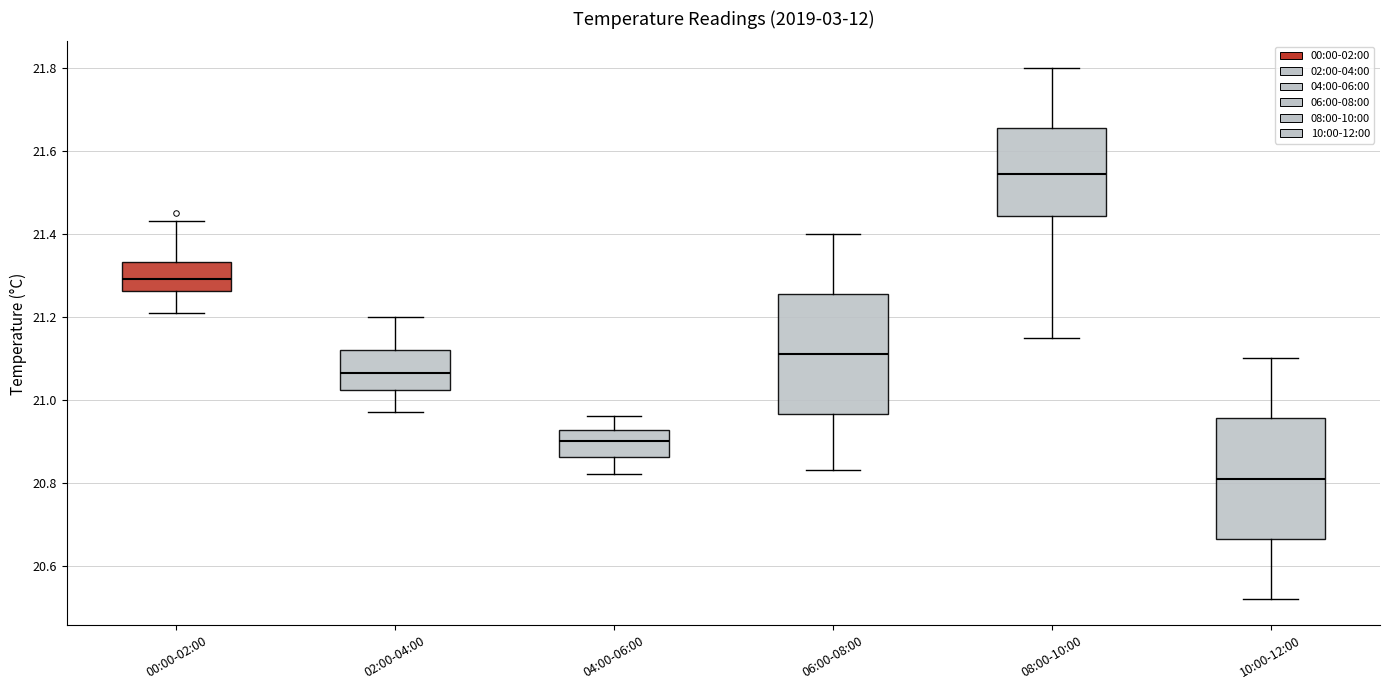

Which box has the lowest median line?

10:00-12:00